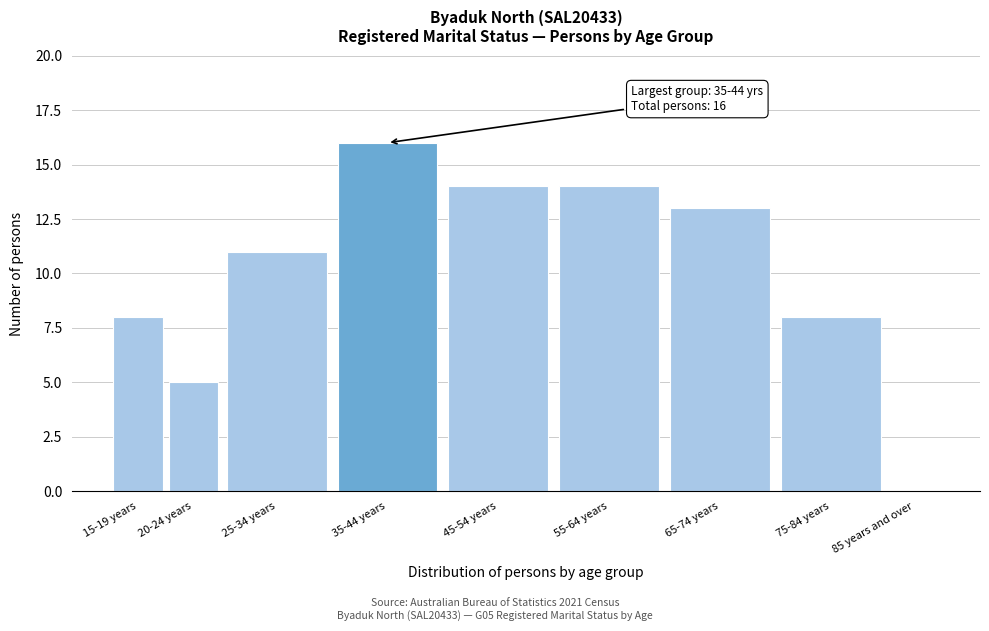

Reading left to right, list all the values displayed in this chart.

15-19 years=8	20-24 years=5	25-34 years=11	35-44 years=16	45-54 years=14	55-64 years=14	65-74 years=13	75-84 years=8	85 years and over=0